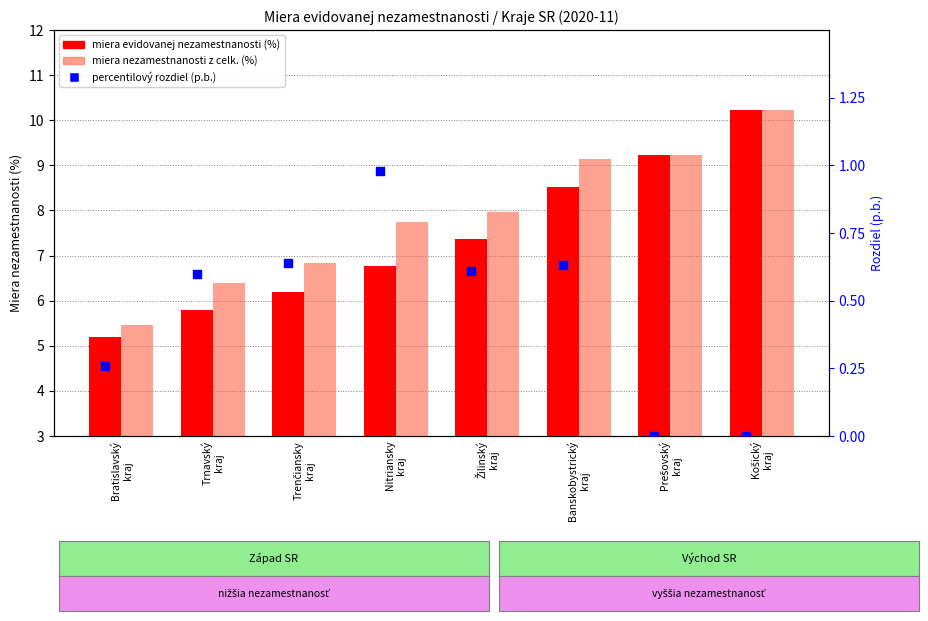

Which series has the largest total across all categories?

miera nezamestnanosti z celk. (%)